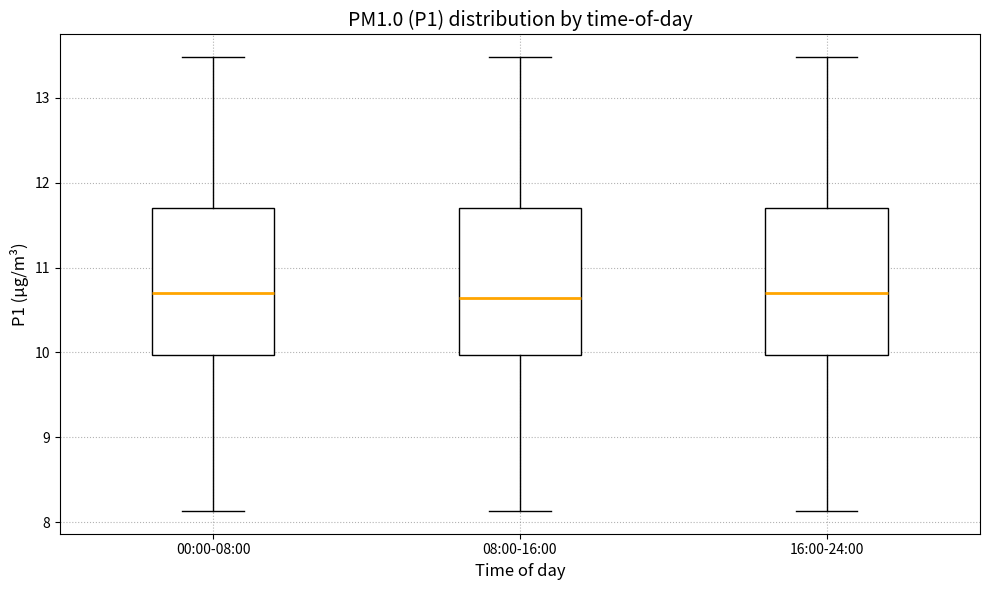

Where does the median line of the box for 00:00-08:00 sit on the y-axis? The values are not printed on the chart, so give them approximately, as read against the axis.

10.7